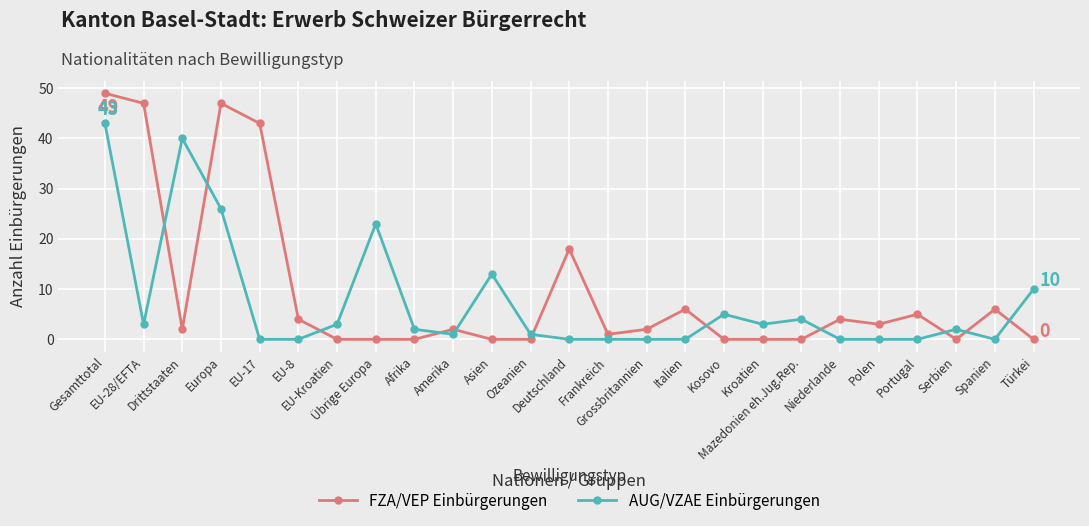

Is it true that AUG/VZAE Einbürgerungen equals 0 at EU-17?

True